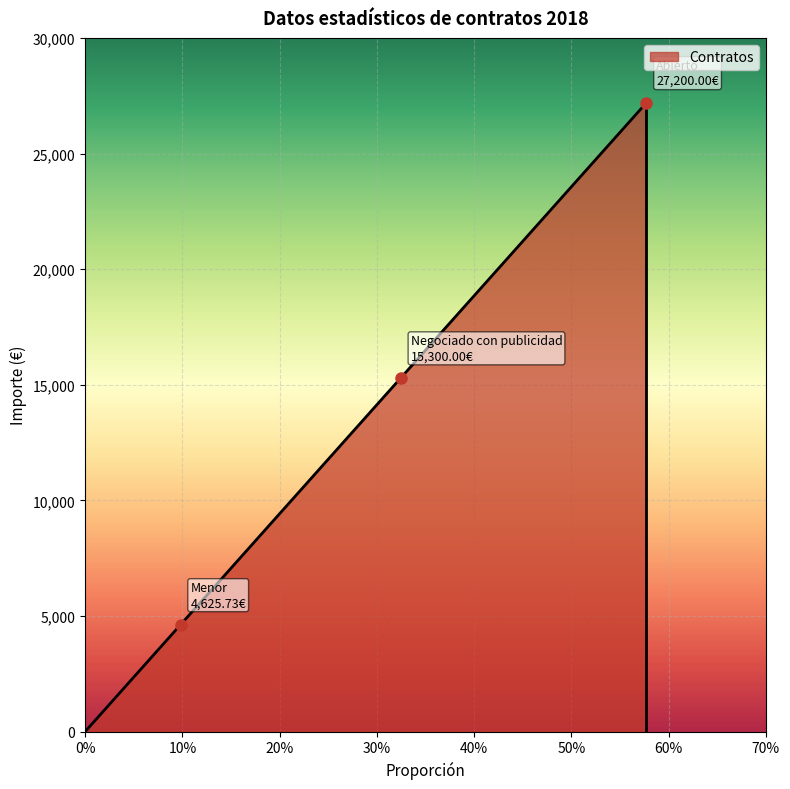

What is the difference between the values at Abierto and Menor?

22574.3